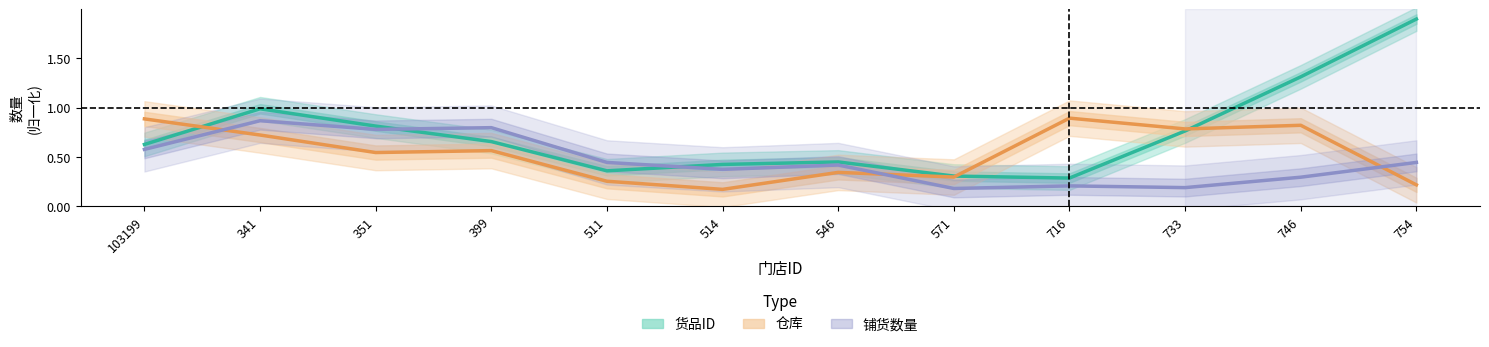

What is the maximum value shown in the chart?

1.9